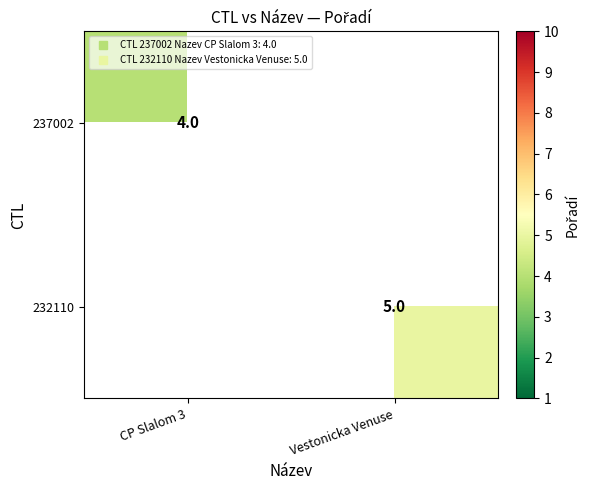

At how many categories does at least one series exceed 4?

1